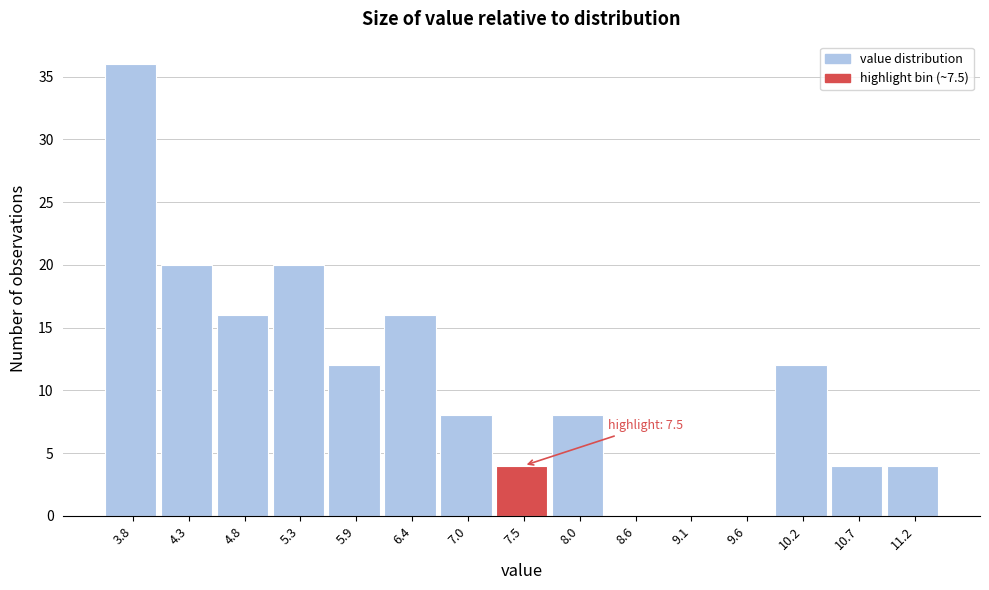

Reading right to left, what are all the values shown in this chart?

11.2=4	10.7=4	10.2=12	9.6=0	9.1=0	8.6=0	8.0=8	7.5=4	7.0=8	6.4=16	5.9=12	5.3=20	4.8=16	4.3=20	3.8=36